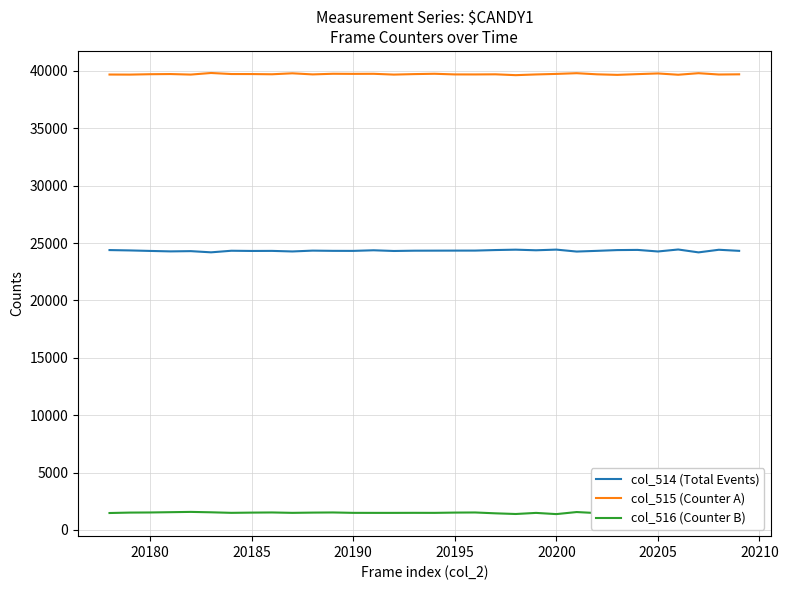

How many values in the col_514 (Total Events) series are below 24330?

16